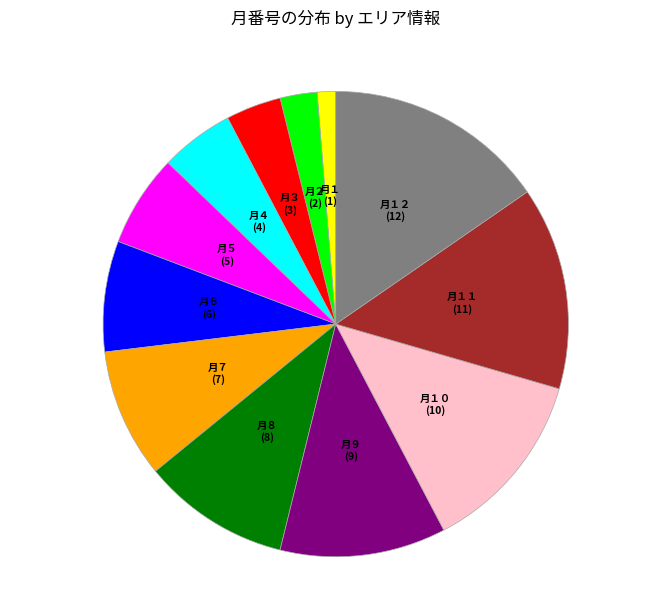

Rank the categories by value from highest to lowest.

月１２, 月１１, 月１０, 月９, 月８, 月７, 月６, 月５, 月４, 月３, 月２, 月１